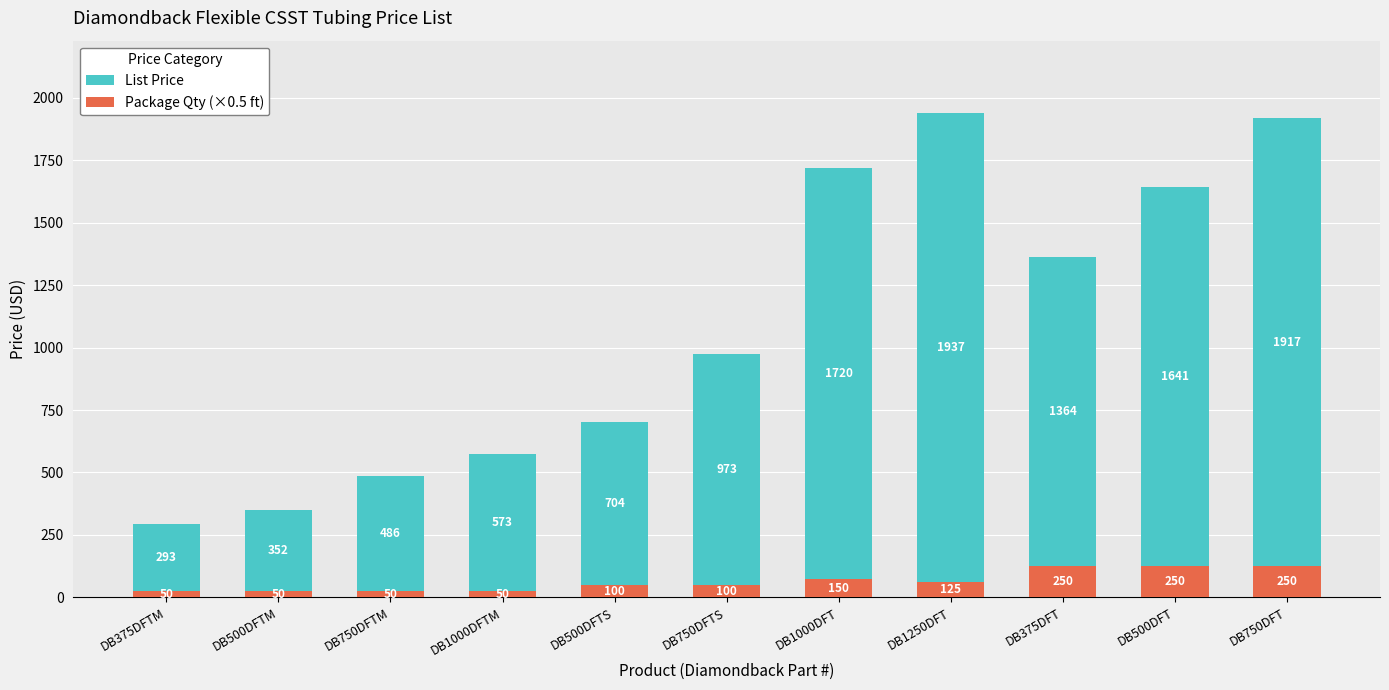

List the series in order of their overall mean, highest first.

List Price, Package Qty (×0.5 ft)